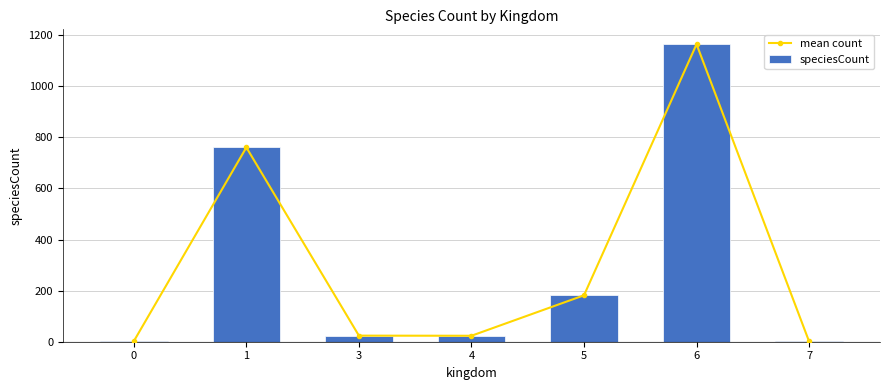

What is the maximum value for speciesCount?

1164.5